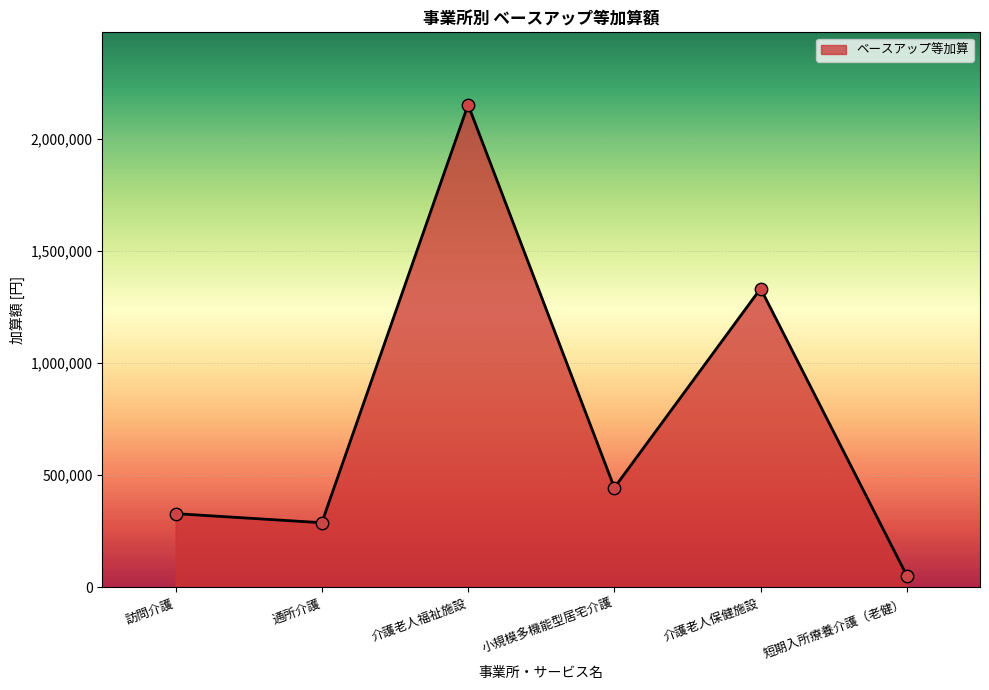

What is the change in value from 訪問介護 to 介護老人福祉施設?

+1824768